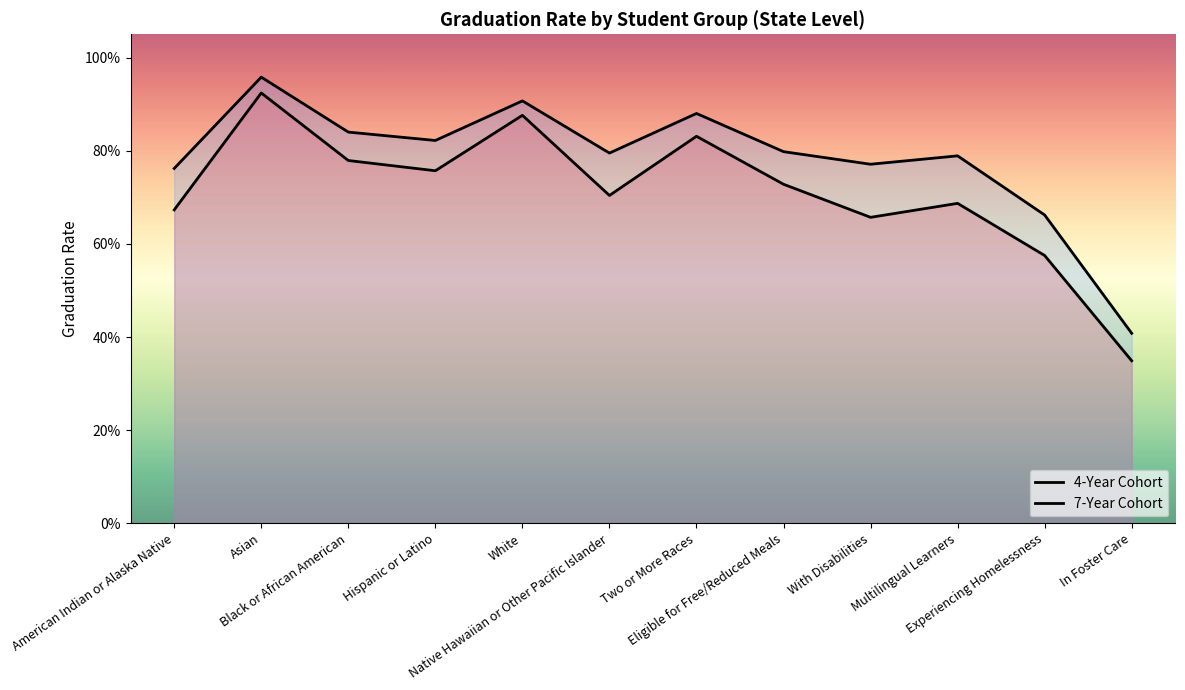

Which category has the highest value across all series?

Asian